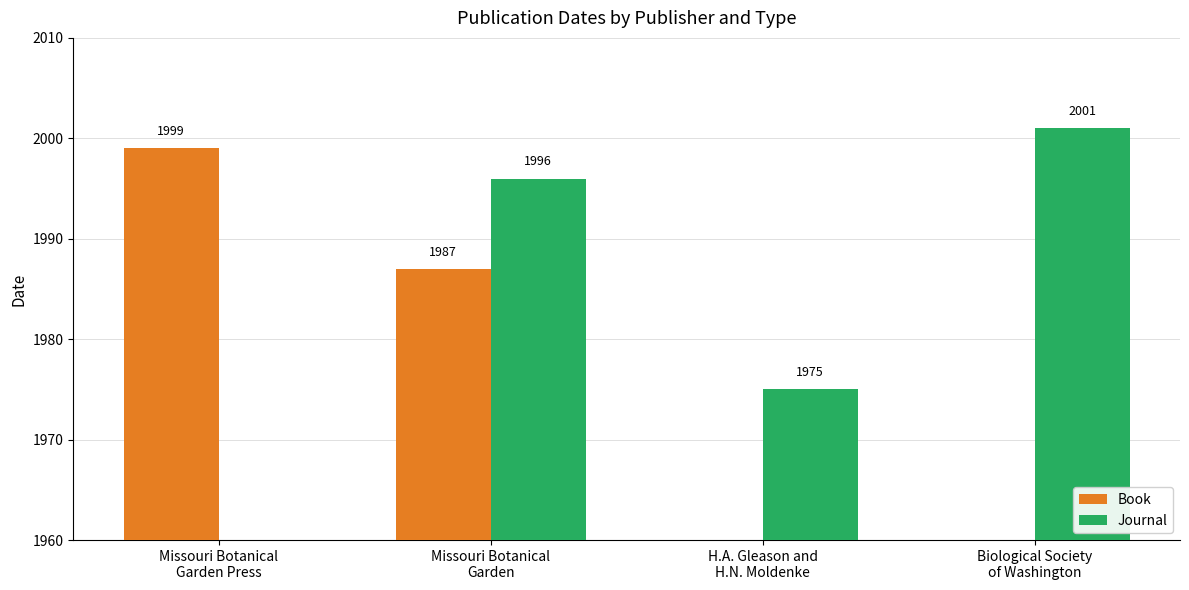

Between Missouri Botanical
Garden Press and H.A. Gleason and
H.N. Moldenke, which series saw the biggest shift?

Book